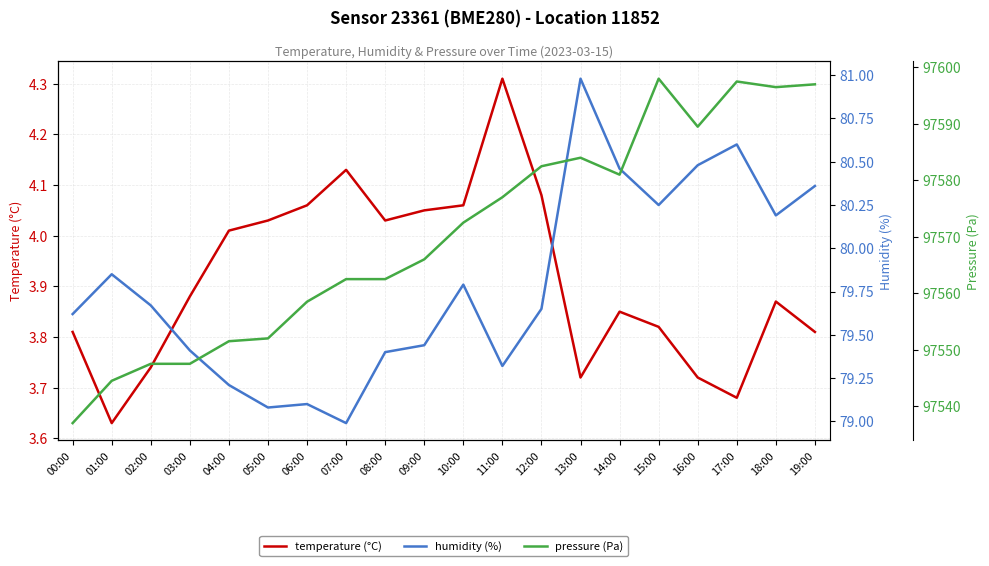

What is the maximum value shown in the chart?

97598.0